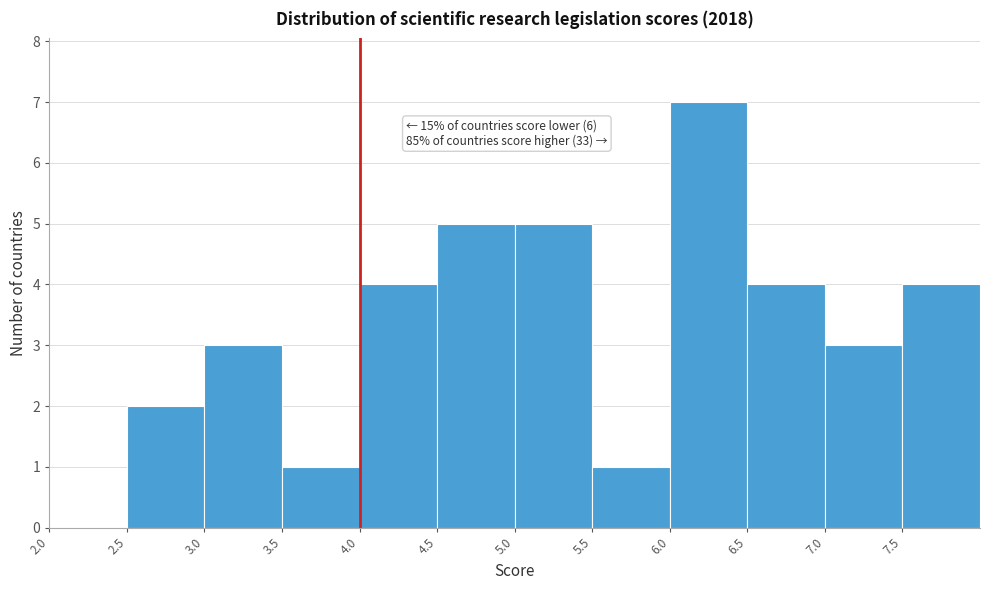

Over which range of the x-axis is the bar tallest?

6.0 to 6.5